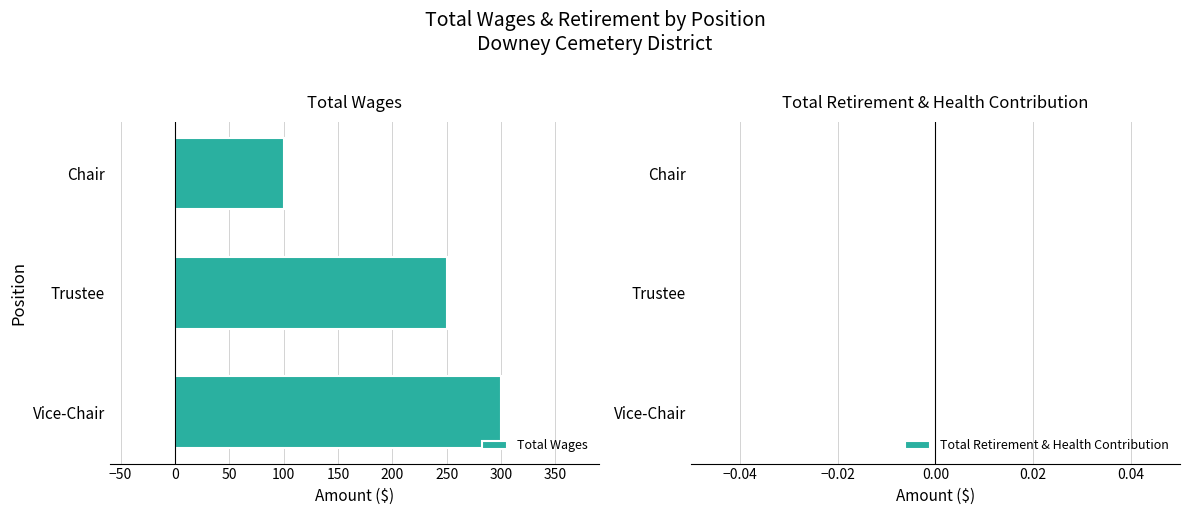

What is the change in value from Trustee to Chair?

-150